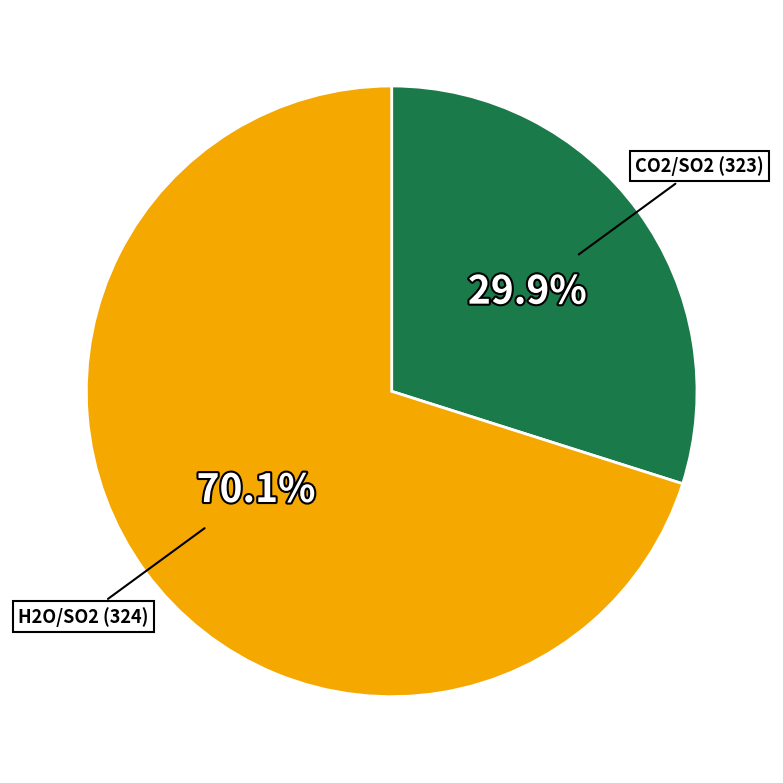

How many slices are in this pie chart?

2